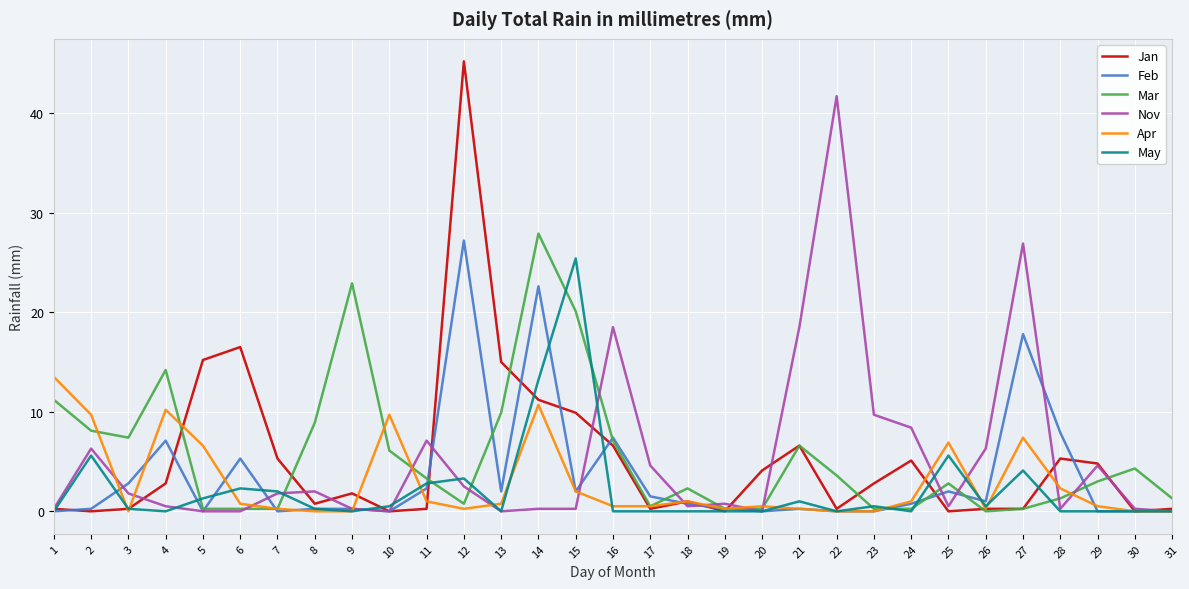

Where is the first local maximum for Apr?

4